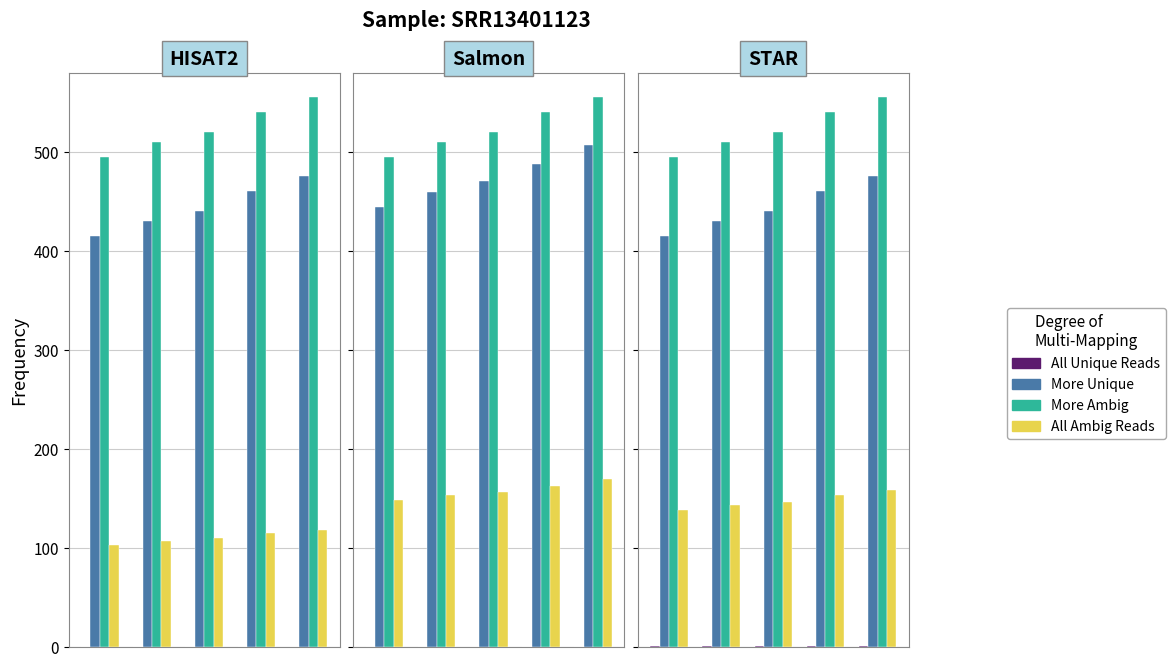

What is the average value of the More Unique series?

444